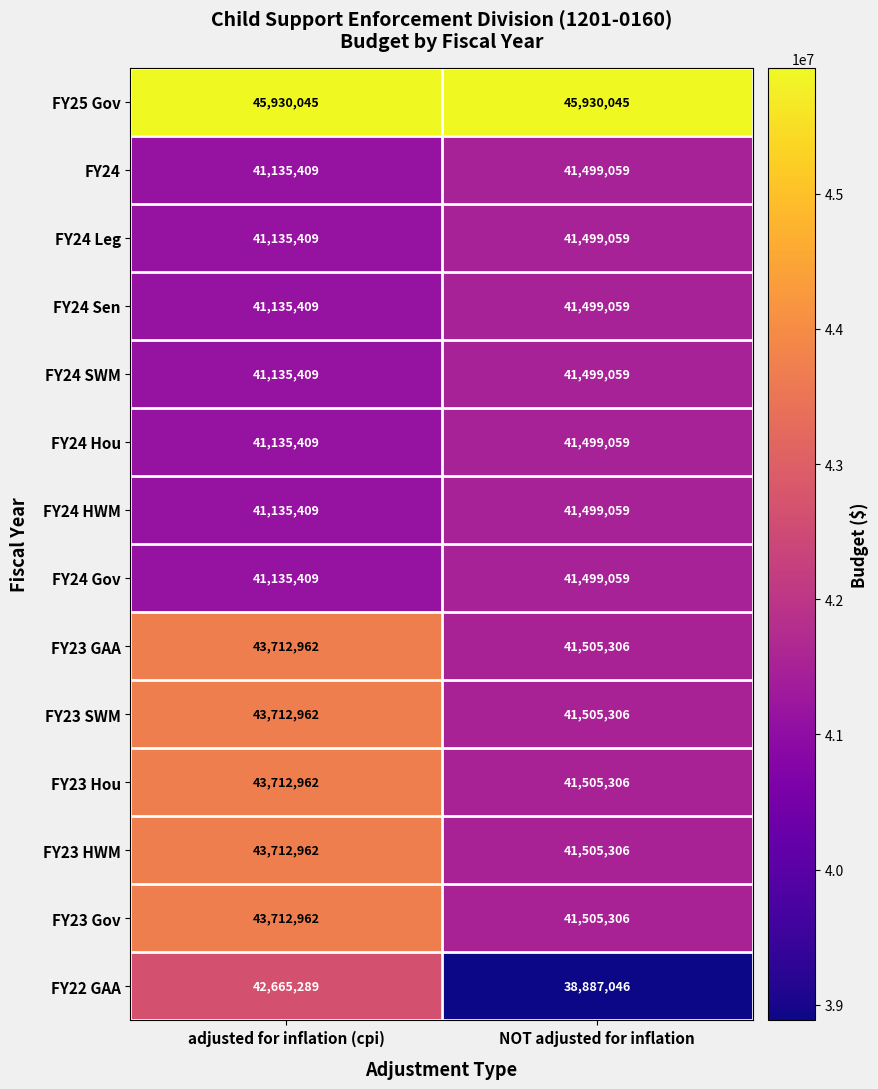

At which category is the sum across all series the highest?

adjusted for inflation (cpi)